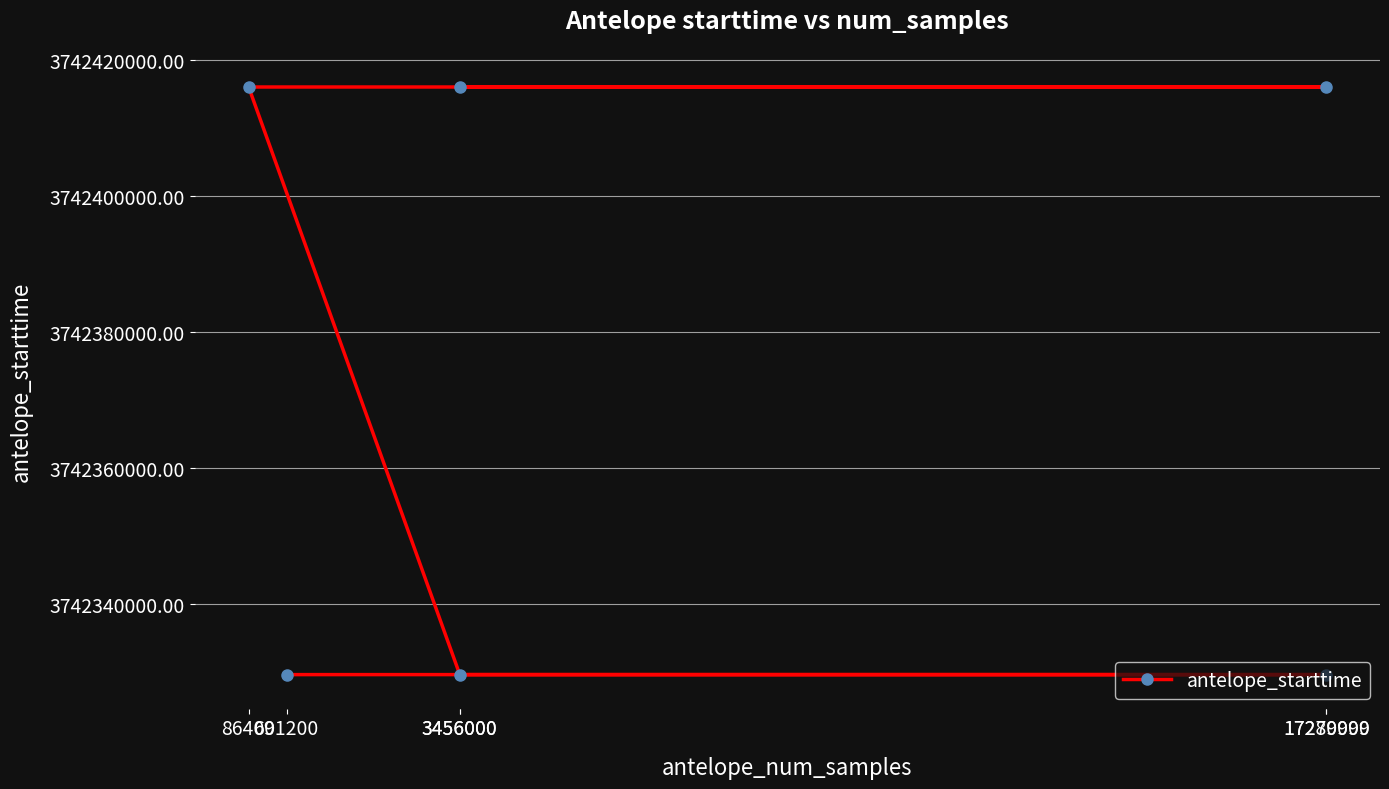

True or false: the data shows 5839104339.1 at 17279999.

False